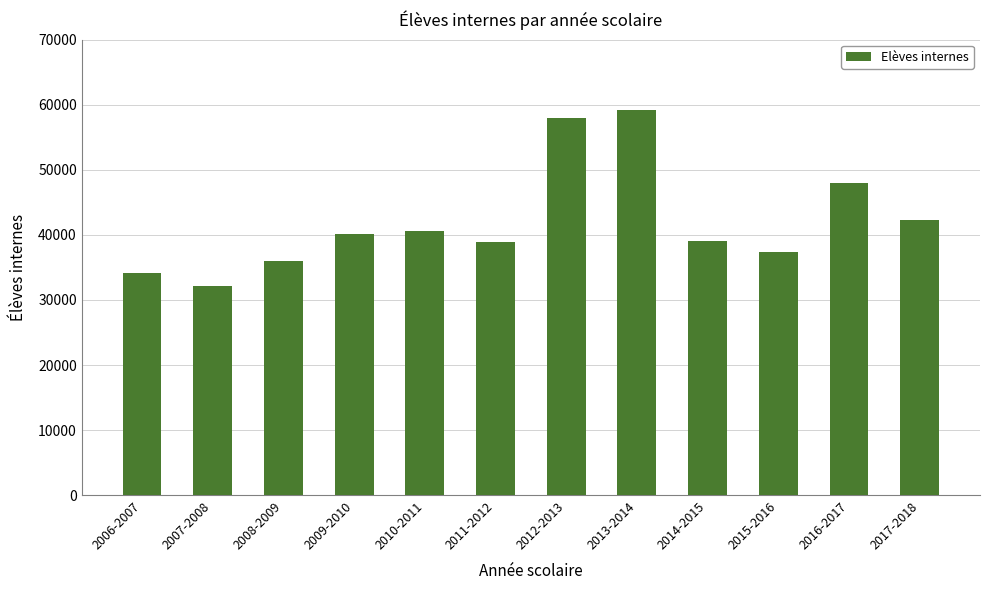

Count the number of categories in the chart.

12